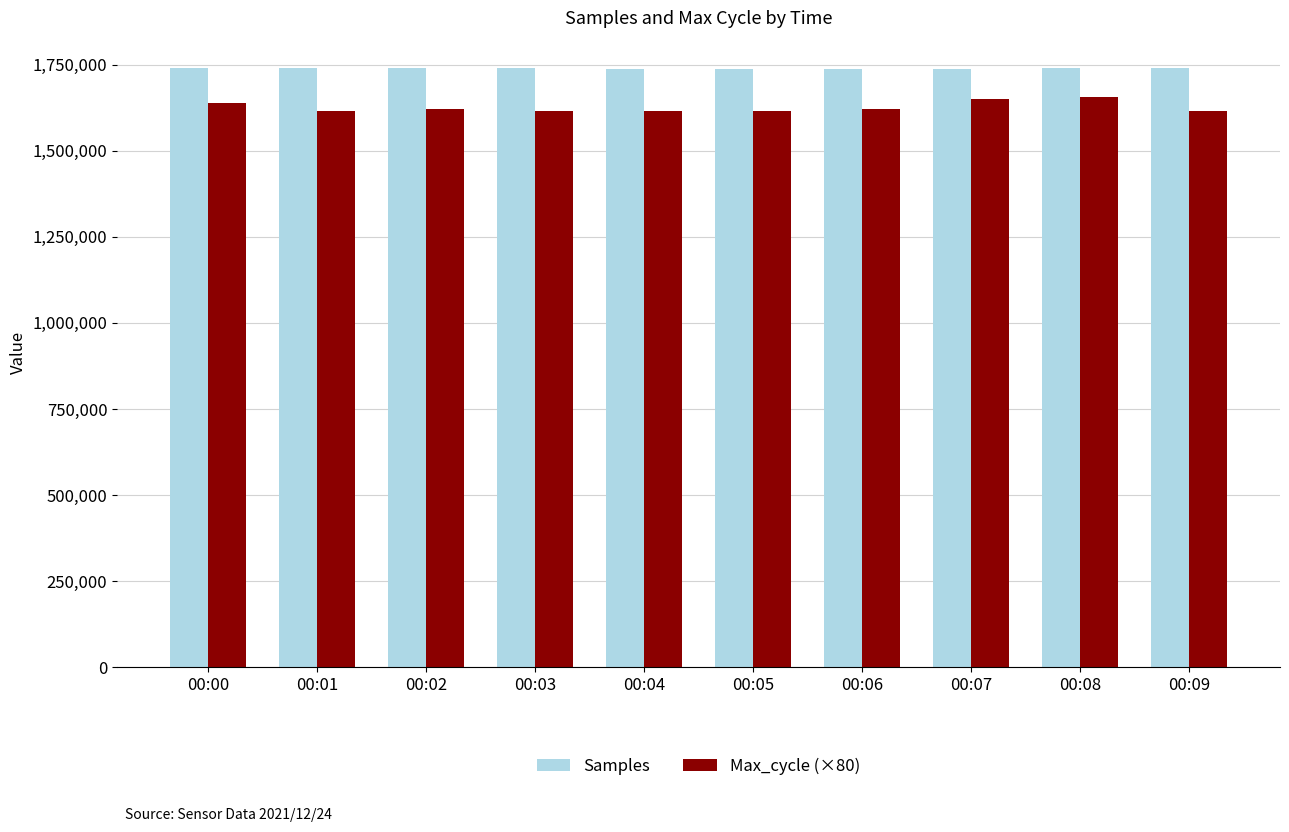

What is the total value across all series at 00:04?

3352665